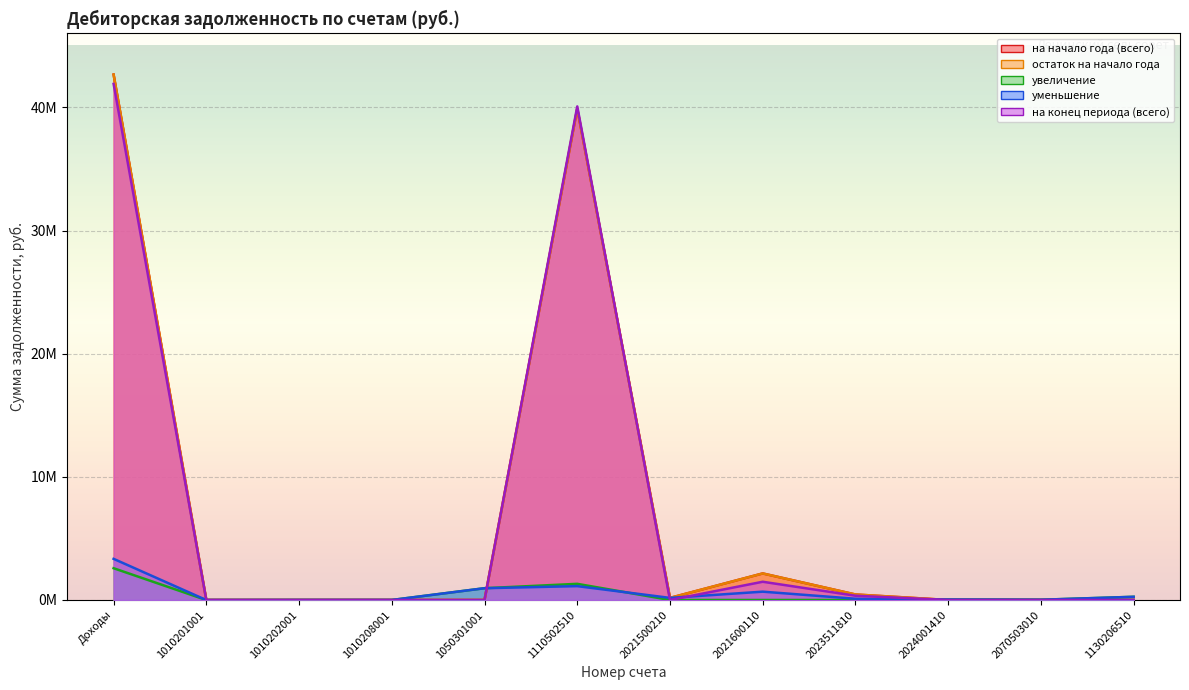

At which label does остаток на начало года reach its peak?

Доходы